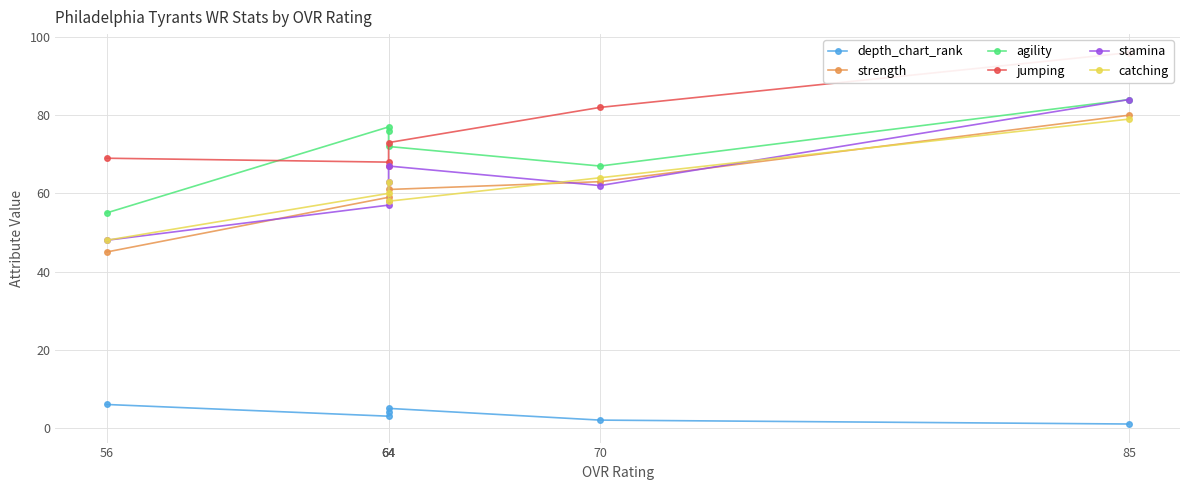

How many data points in stamina are above 63?

2